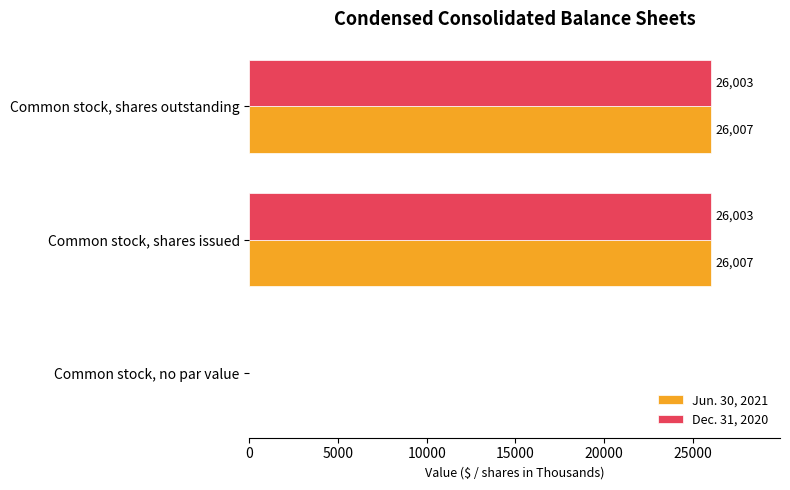

Which series has the largest total across all categories?

Jun. 30, 2021